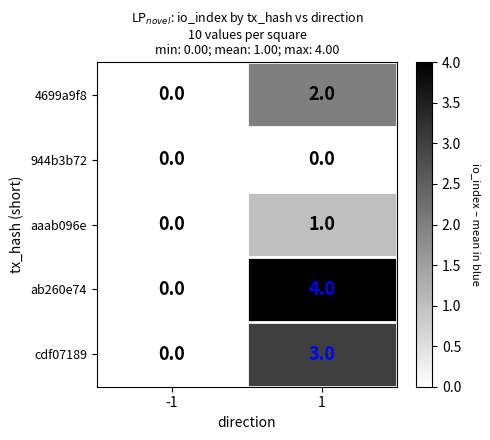

What is the greatest value displayed?

4